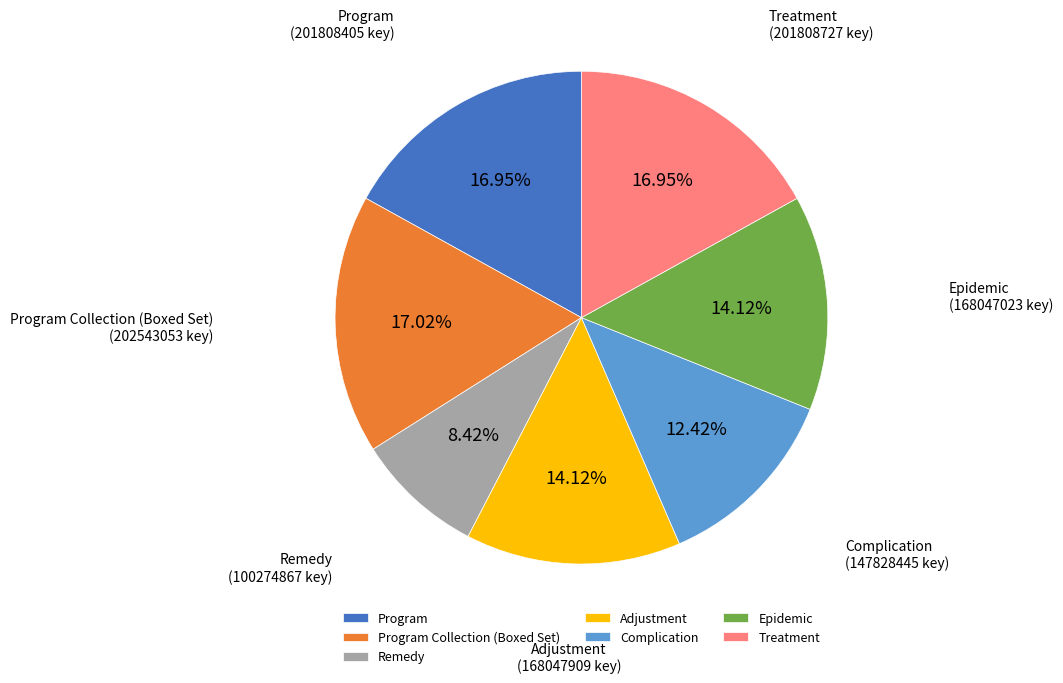

True or false: Complication accounts for 12% of the total.

True